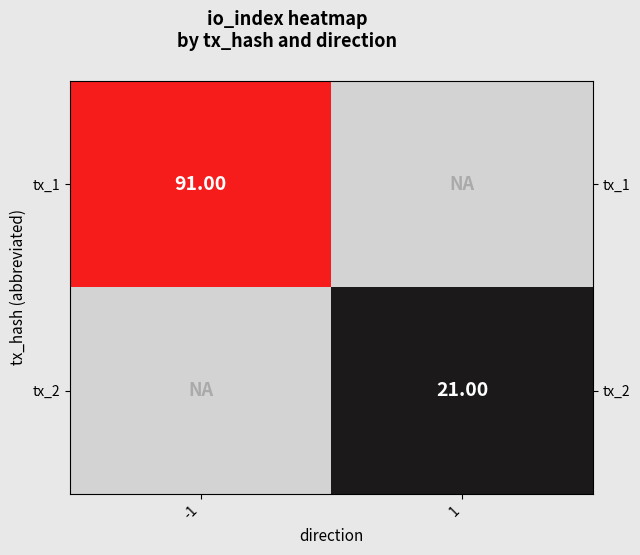

Which category has the lowest value in the tx_2 series?

-1